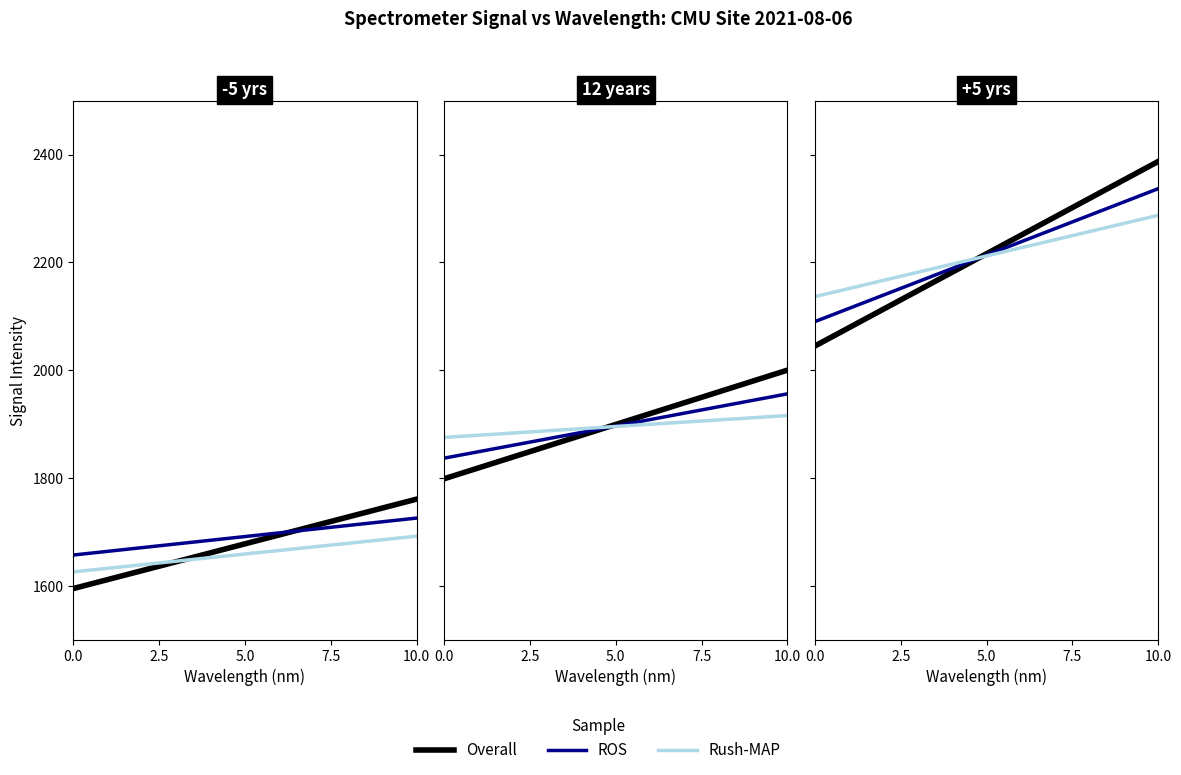

How many intersections are there between Rush-MAP and Overall?

1